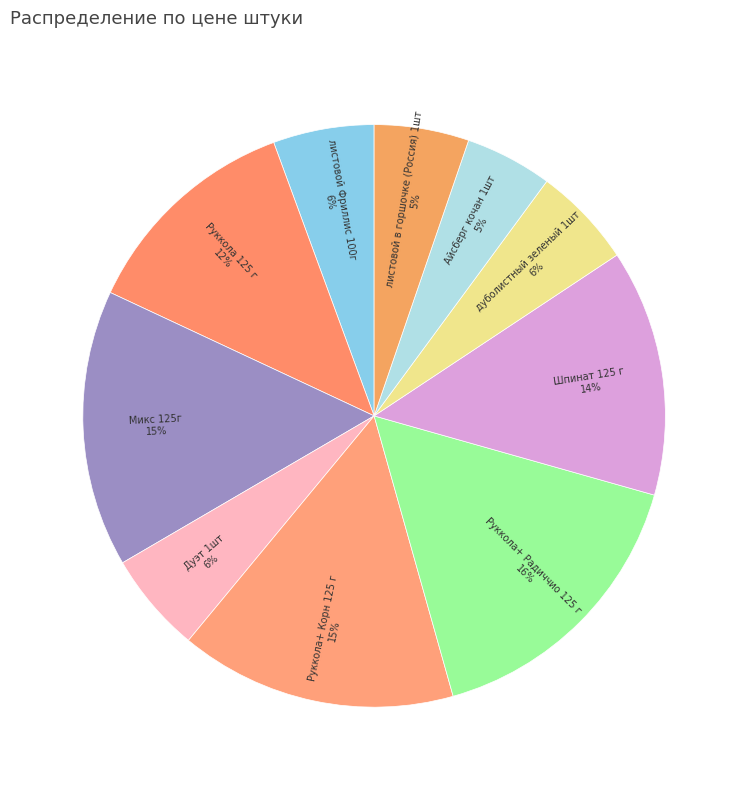

Count the number of slices in the pie.

10